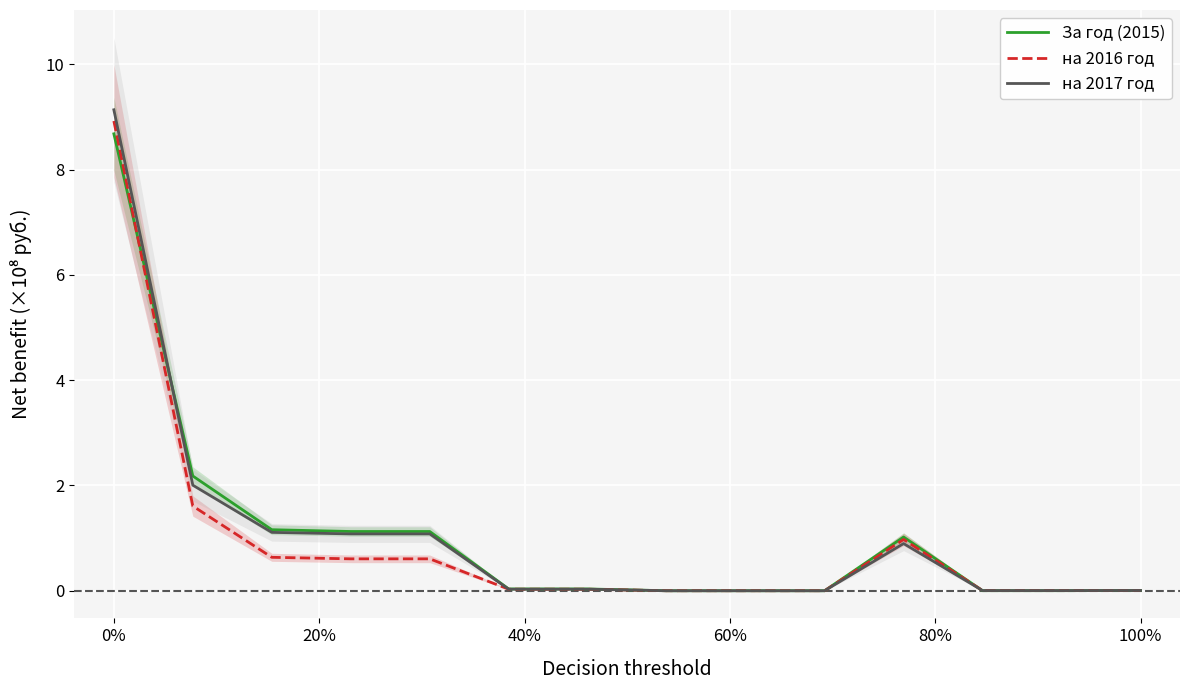

Is this an area chart (filled region under the line)?

No